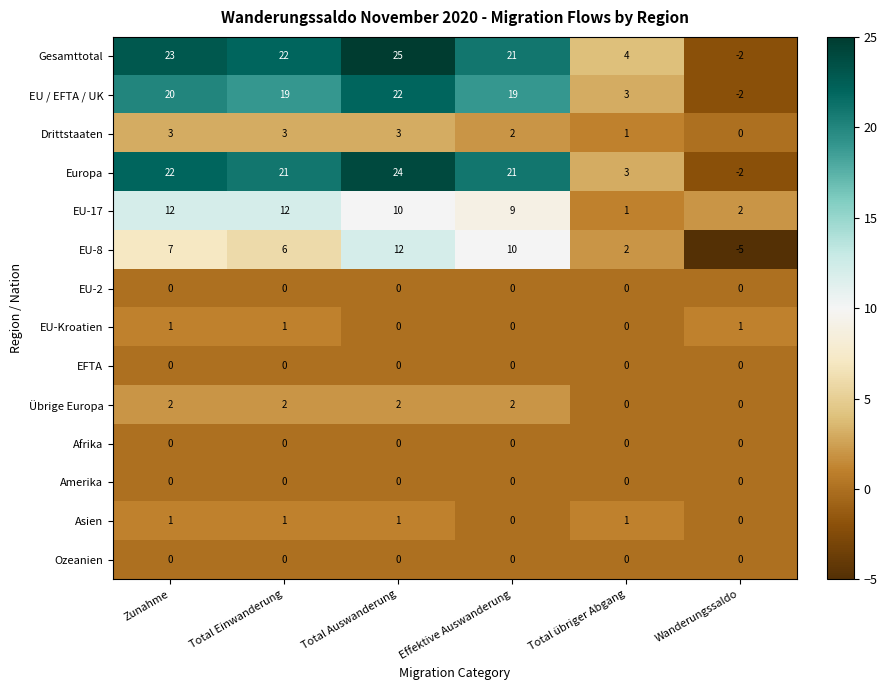

Which series has the largest total across all categories?

Gesamttotal